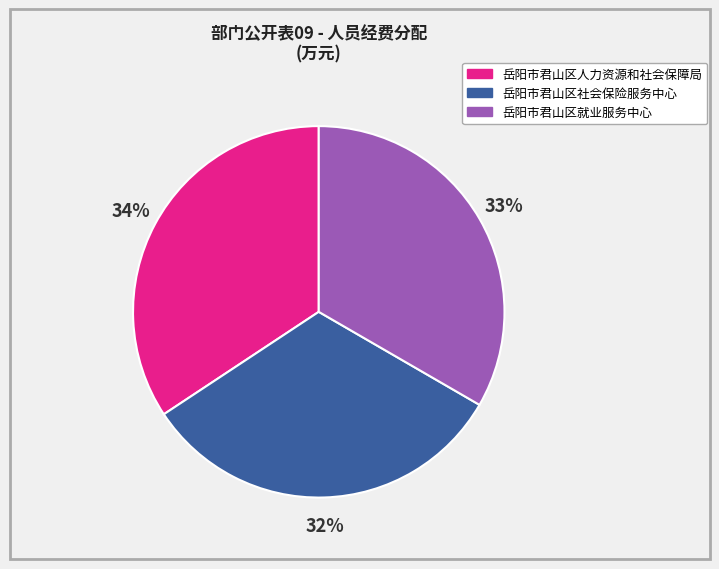

Is it true that 岳阳市君山区人力资源和社会保障局 is 34% of the pie?

True